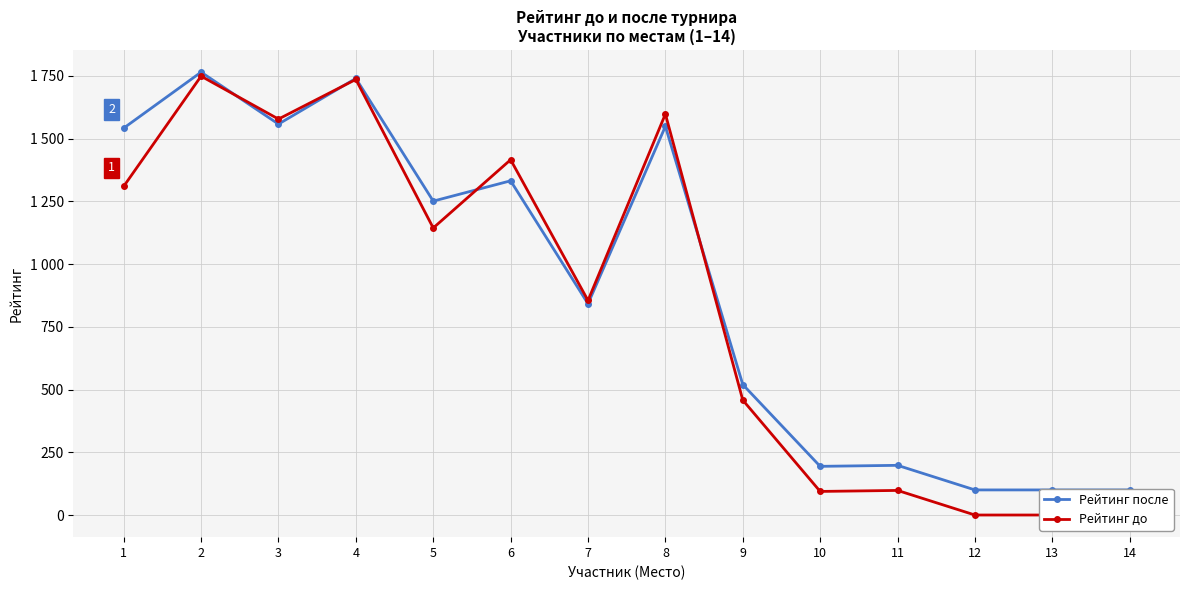

What value does the Рейтинг после series have at 12?

100